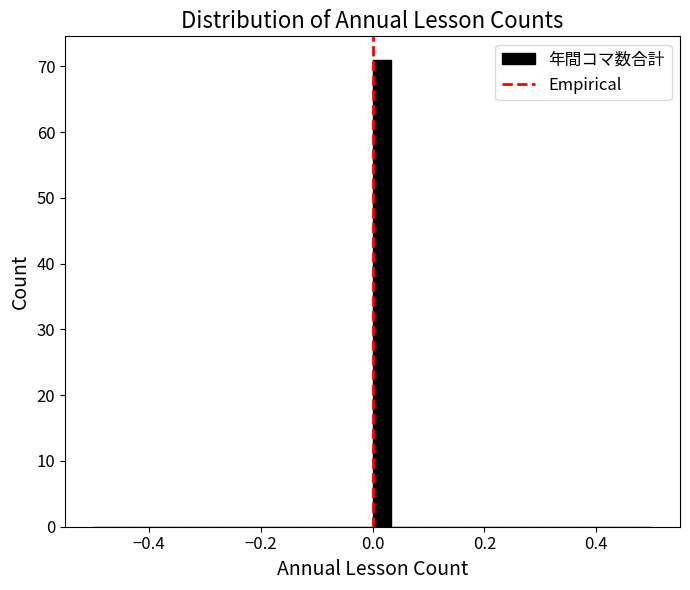

Around what value on the x-axis is the tallest bar? Give the approximate position of its centre, as read against the axis.

0.02